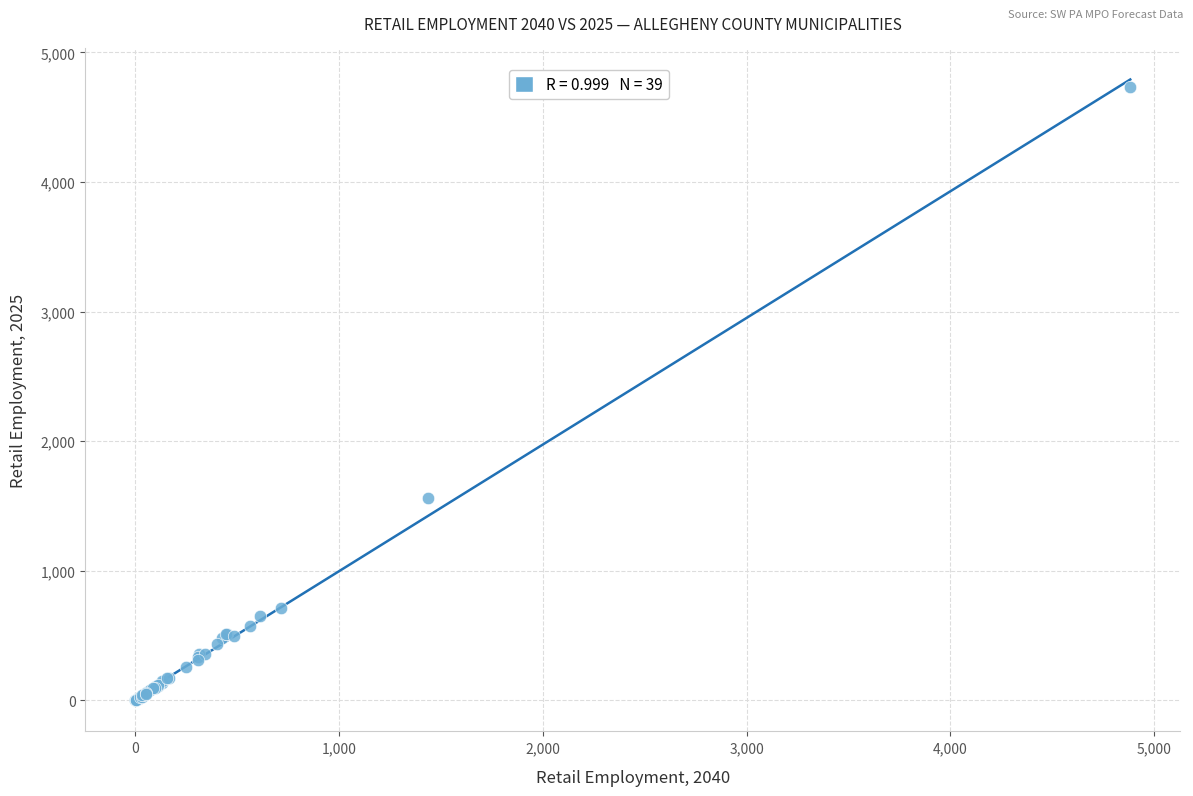

What Y value in the scatter plot is closest to 2365?

1561